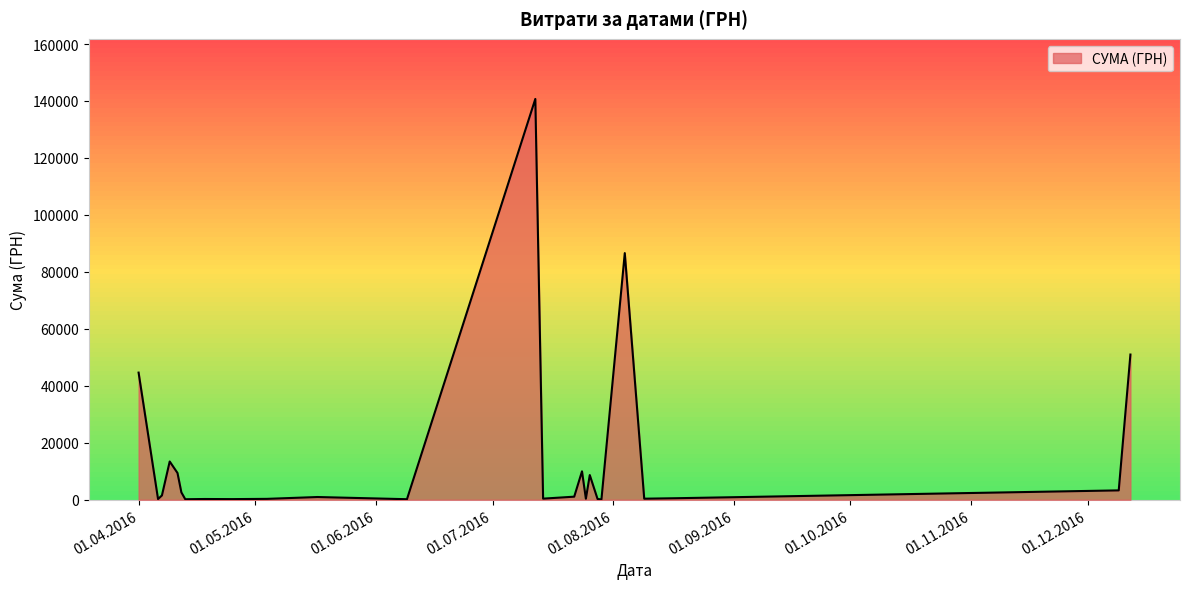

How many series are shown in this chart?

1